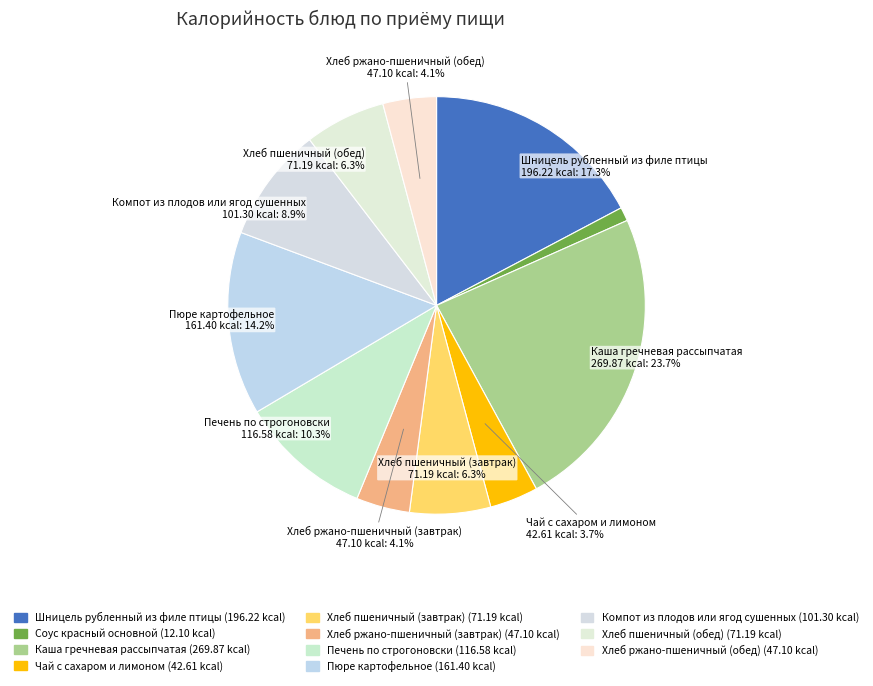

Which category has the biggest portion of the pie?

Каша гречневая рассыпчатая